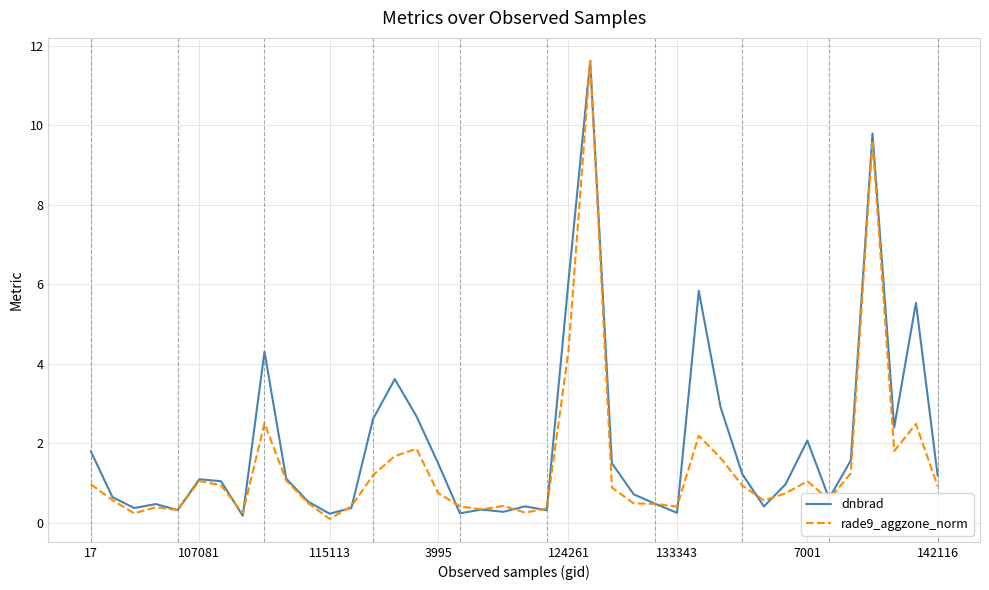

Which series has the largest total across all categories?

dnbrad